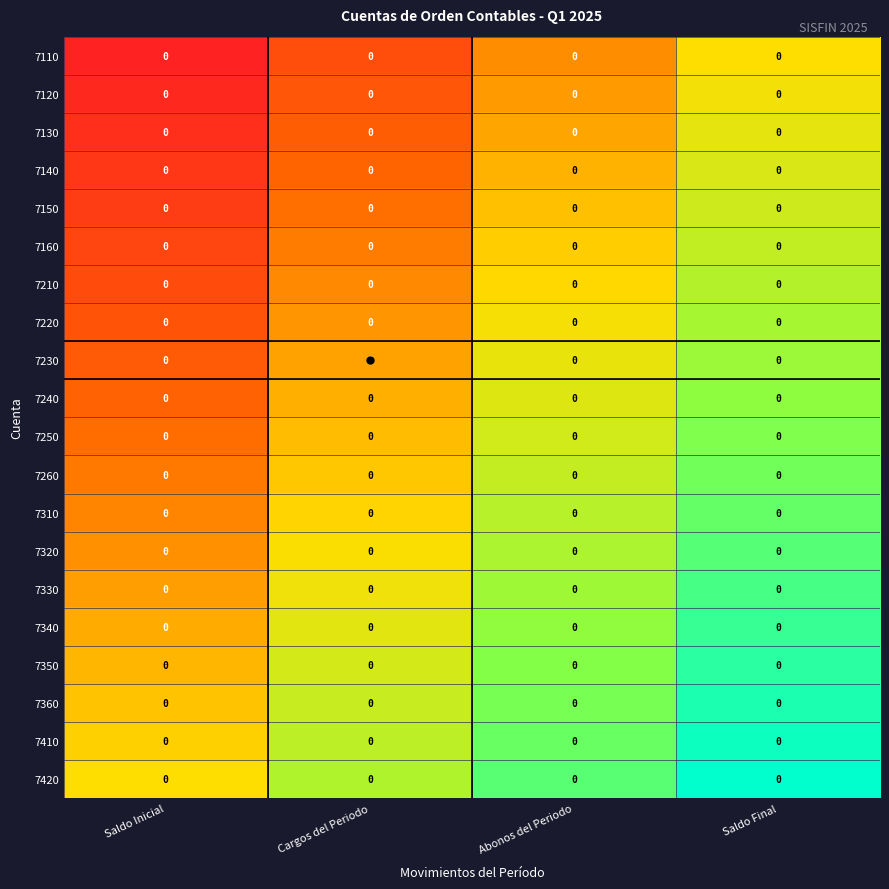

Is it true that 7260 equals 0.4 at Saldo Final?

False